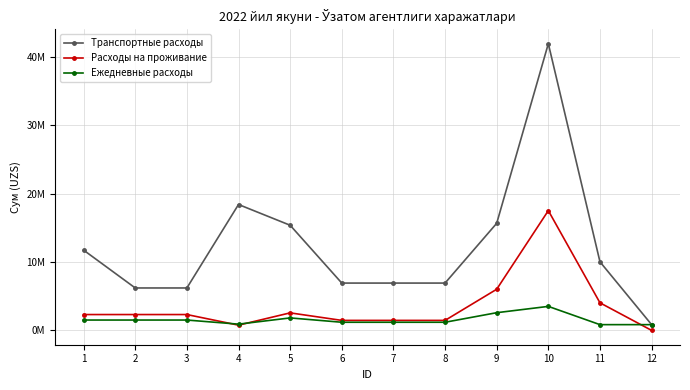

Is this an area chart (filled region under the line)?

No